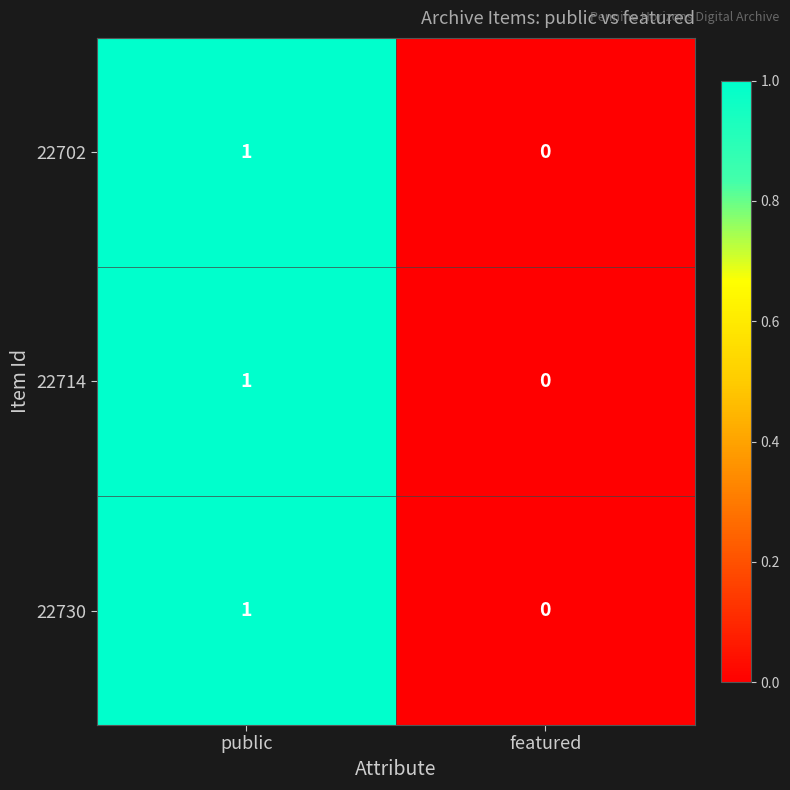

How many positive values does the 22702 series have?

1